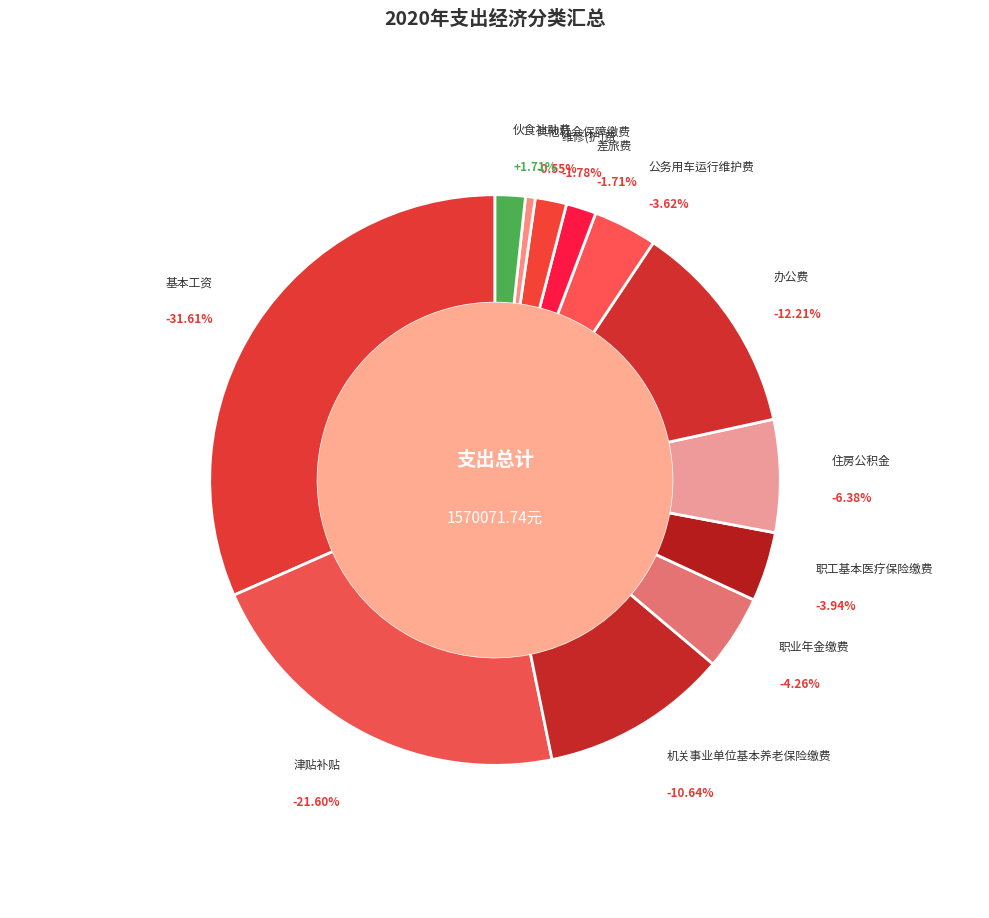

Which category has the biggest portion of the pie?

基本工资